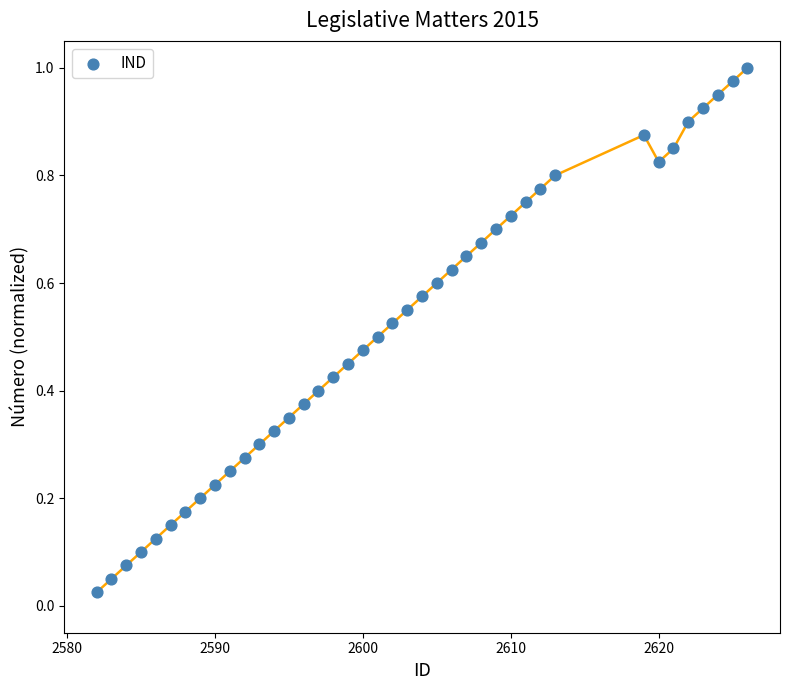

What is the range of X values (max minus min)?

44.0